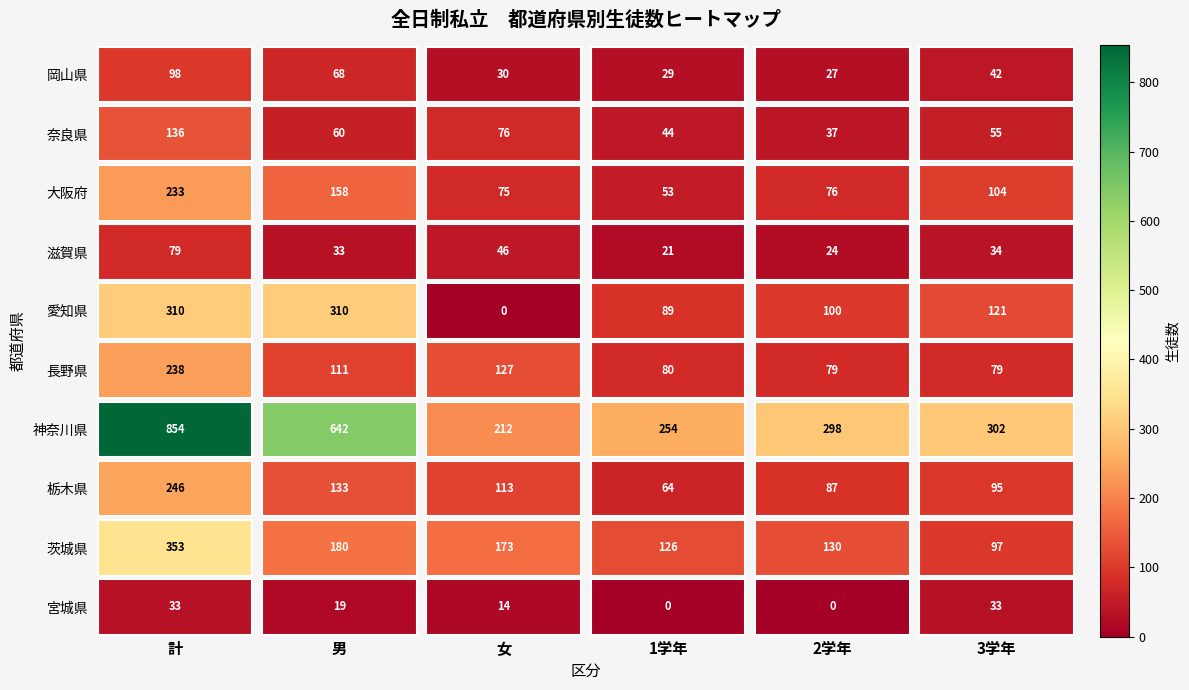

Is it true that 岡山県 equals 98 at 計?

True